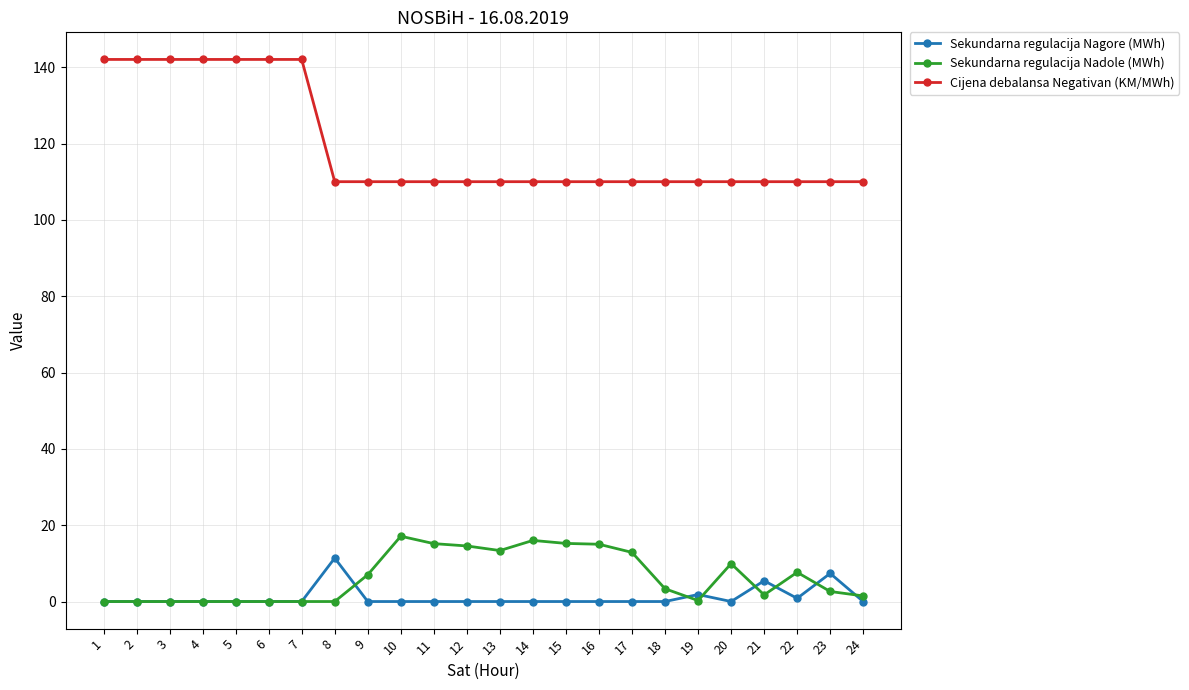

What is the value of the Sekundarna regulacija Nadole (MWh) point at the 14th from the left?

16.0